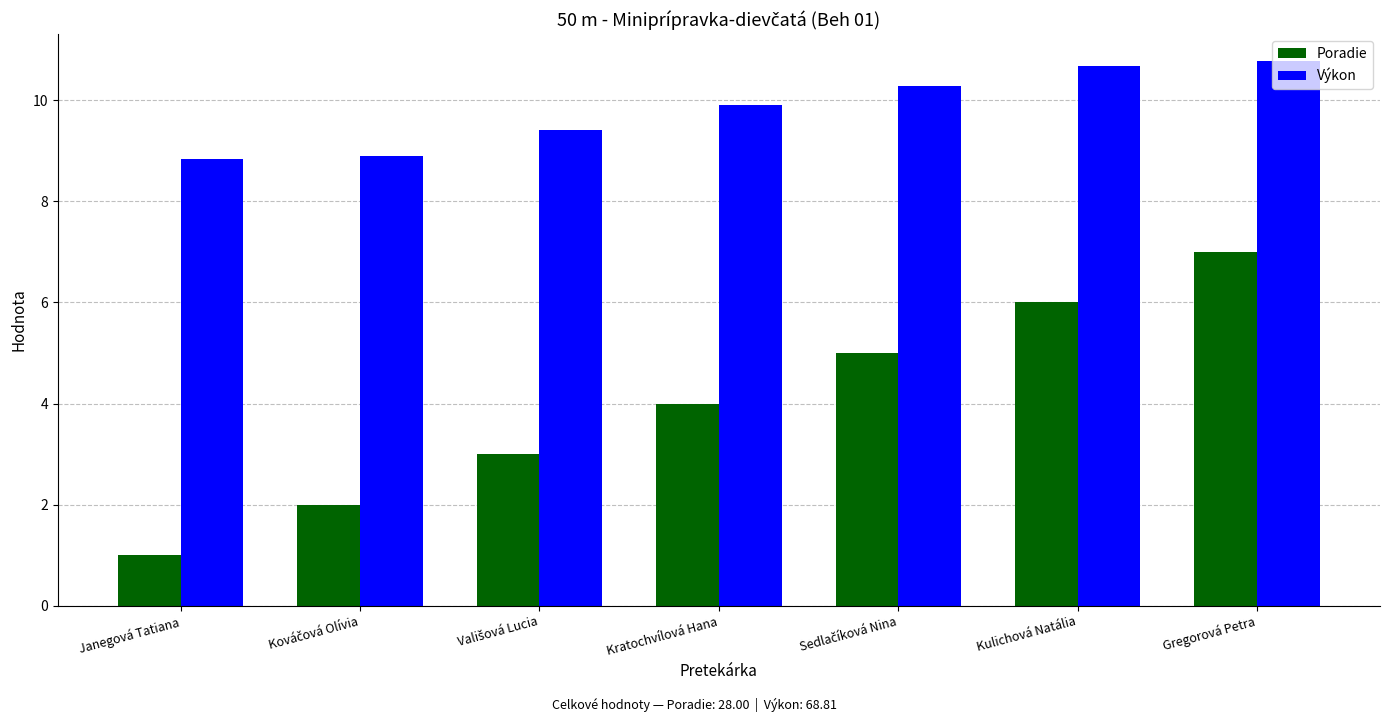

Reading left to right, what are all the values shown in this chart?

Poradie: 1.0	2.0	3.0	4.0	5.0	6.0	7.0
Výkon: 8.8	8.9	9.4	9.9	10.3	10.7	10.8